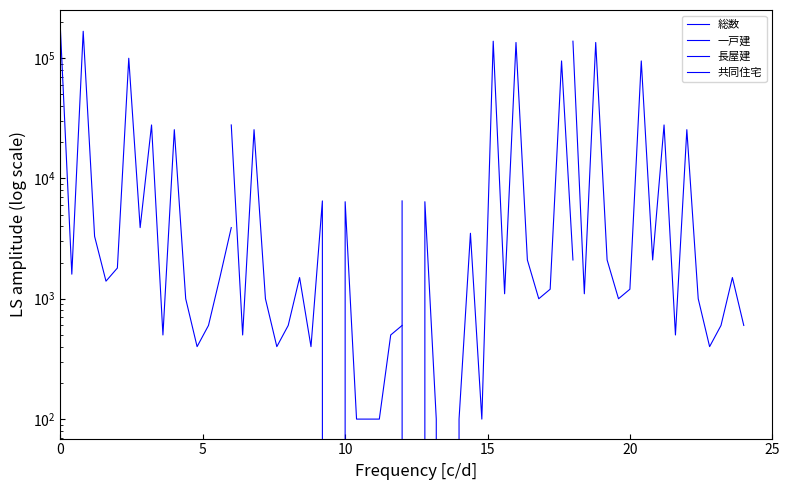

Rank the series by their maximum value, from lowest to highest.

一戸建, 長屋建, 共同住宅, 総数